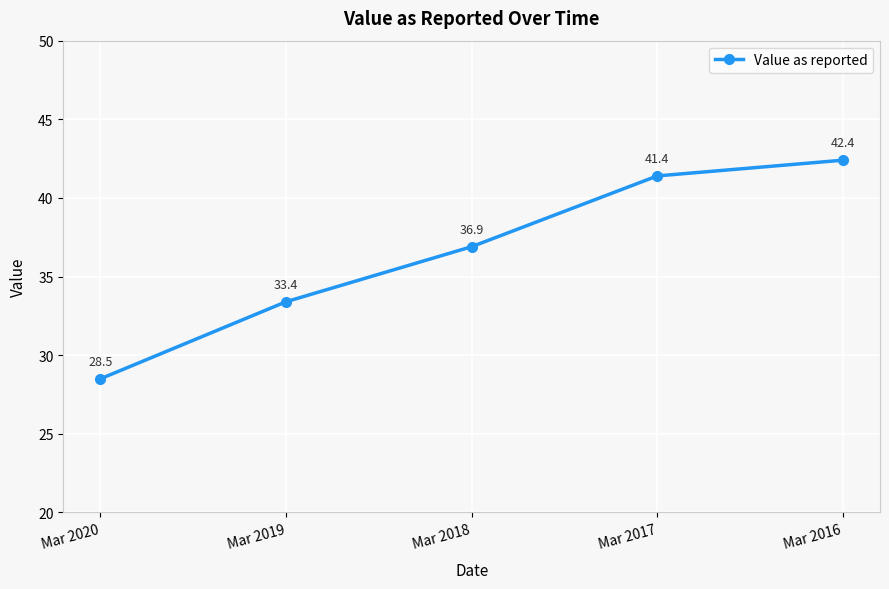

Reading left to right, transcribe all the data shown in this chart.

28.5	33.4	36.9	41.4	42.4